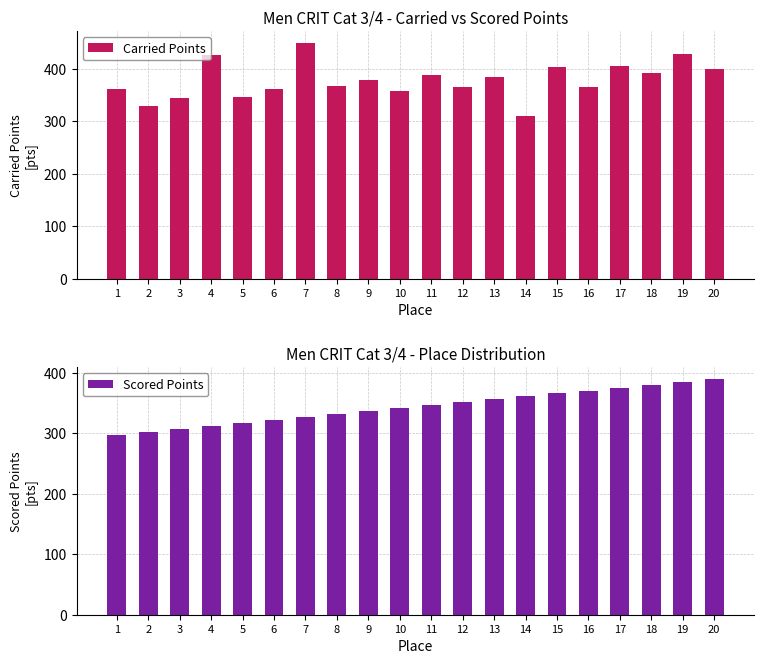

Reading left to right, list all the values displayed in this chart.

Carried Points: 360.6	329.4	344.0	425.6	345.8	361.8	449.4	367.5	377.4	357.7	388.4	365.1	383.7	309.4	402.9	365.6	405.1	392.2	428.3	399.1
Scored Points: 297.6	302.5	307.3	312.2	317.0	321.9	326.8	331.6	336.5	341.3	346.2	351.1	355.9	360.8	365.6	370.5	375.4	380.2	385.1	389.9